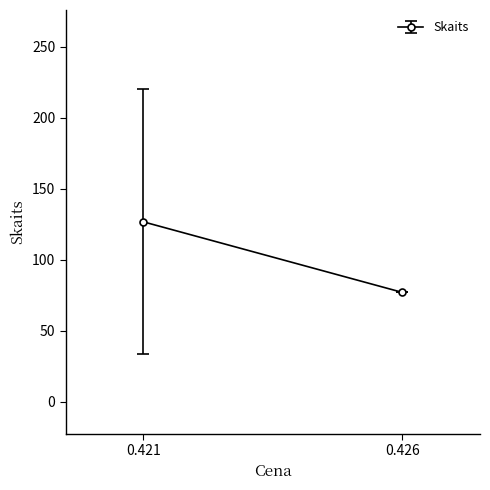

Which has a higher value, 0.421 or 0.421?

0.421